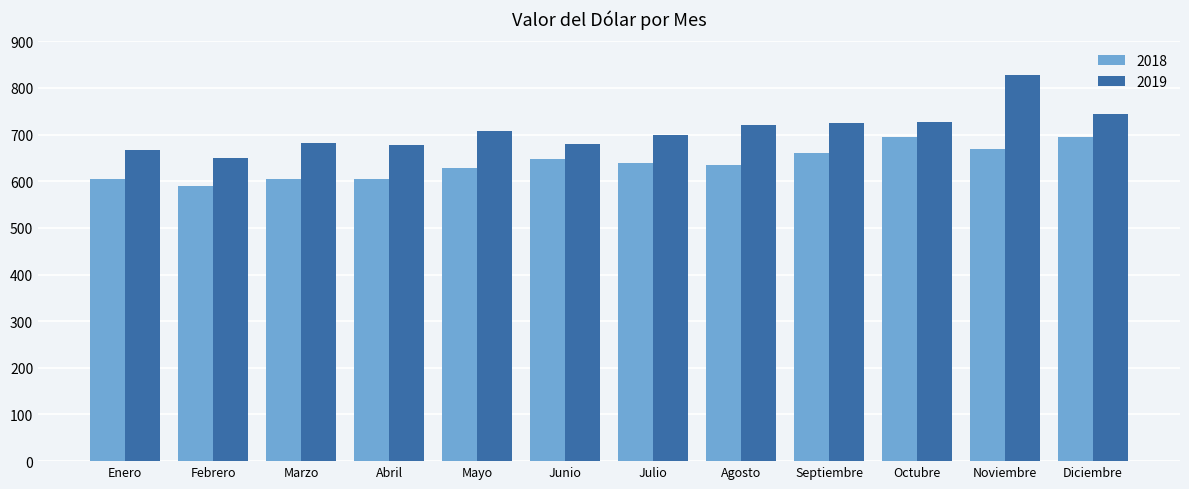

Are the bars horizontal?

No